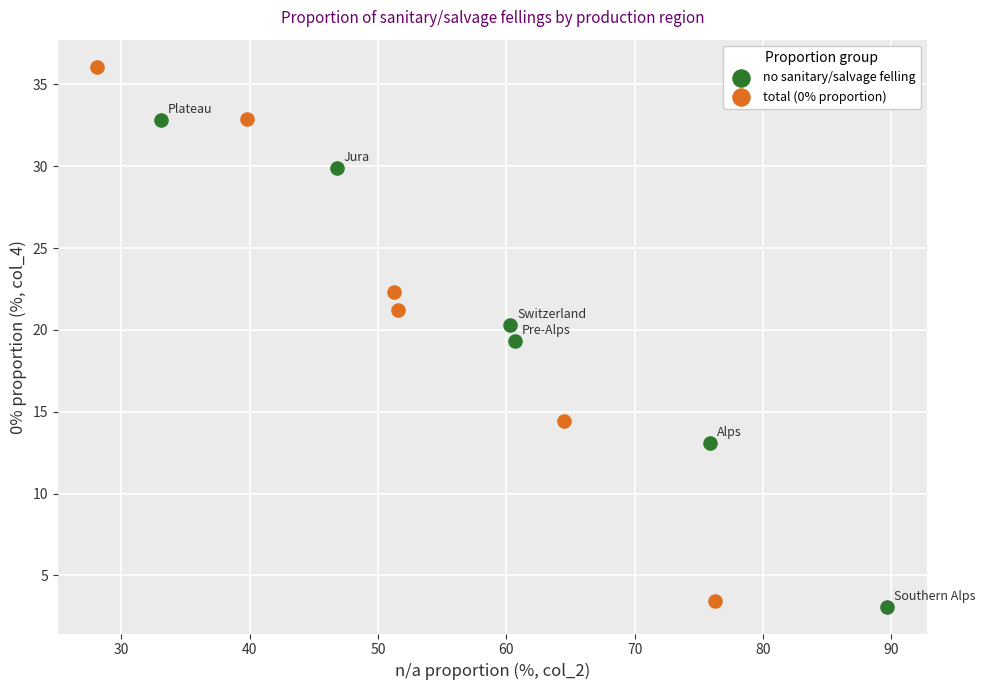

Which series has the widest spread of Y values?

total (0% proportion)